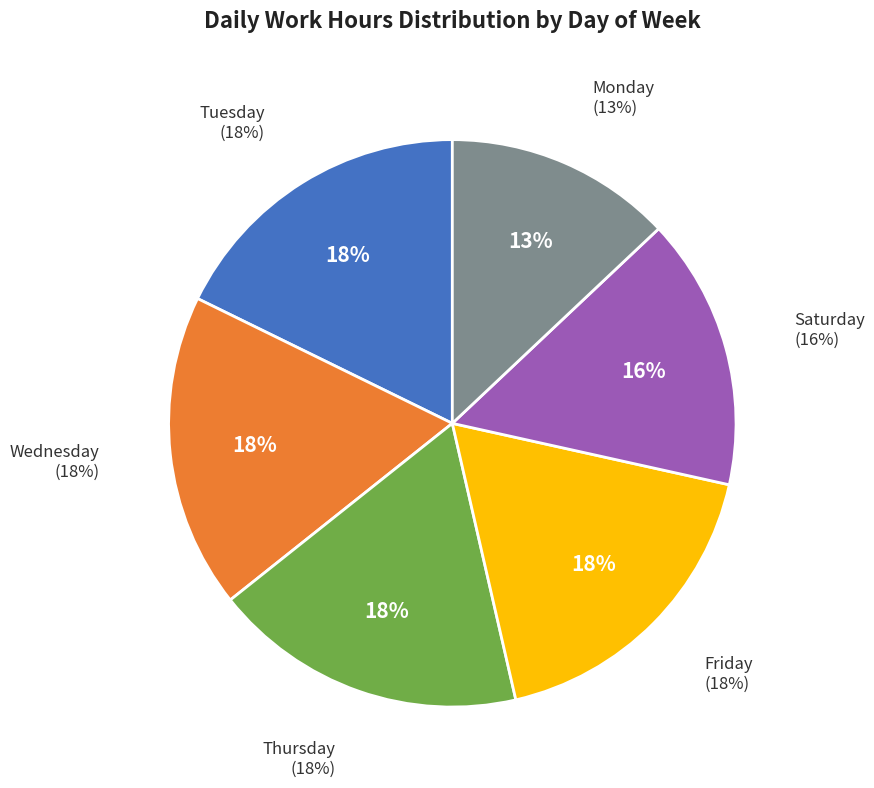

Is 19-Fri the majority of the pie?

No